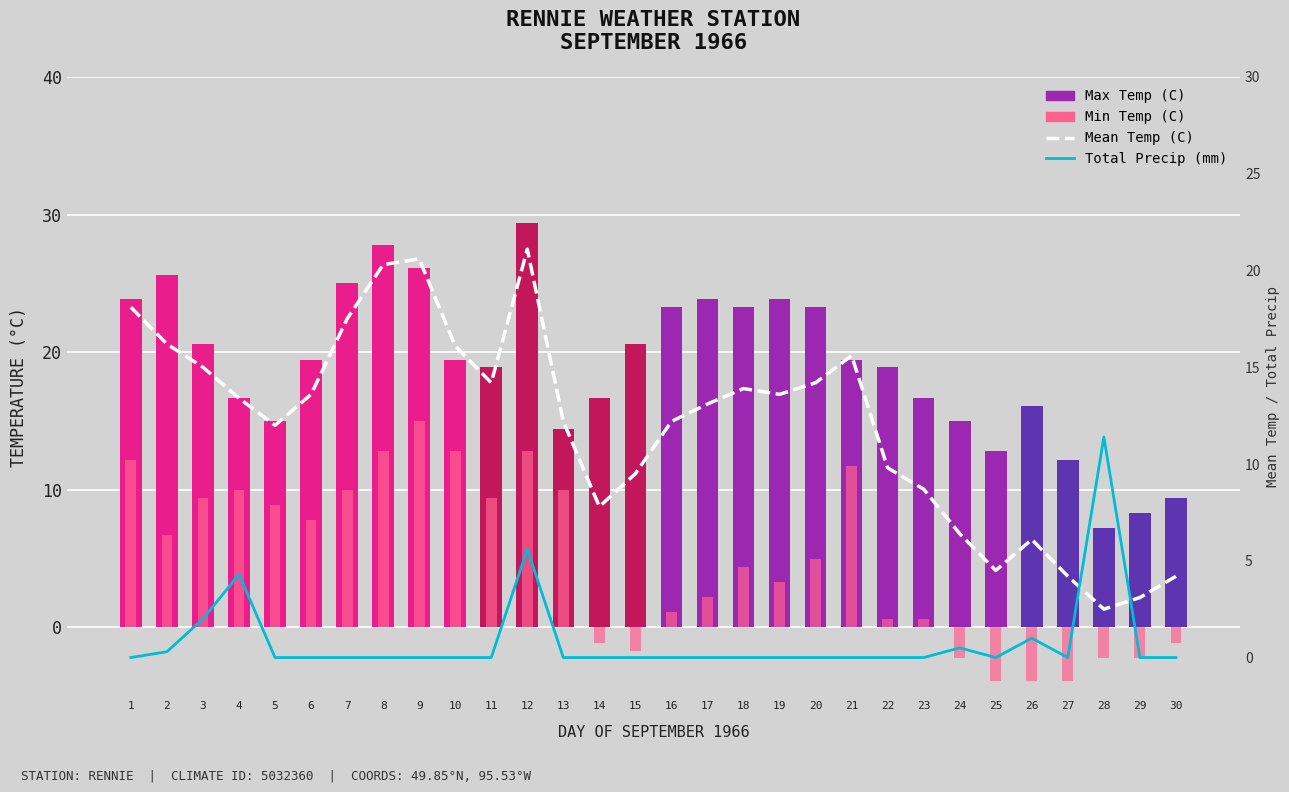

Rank the series at 3 from lowest to highest value.

Total Precip (mm), Min Temp (C), Mean Temp (C), Max Temp (C)